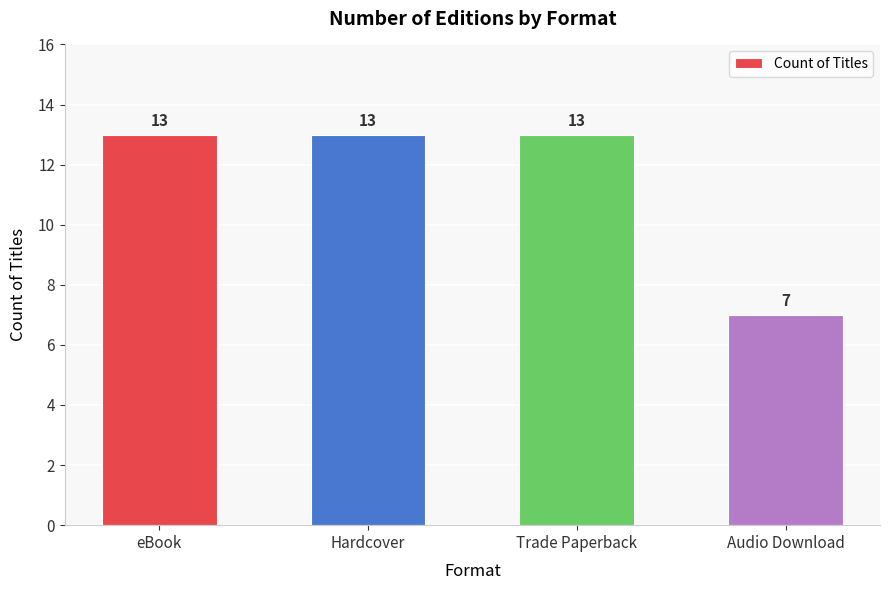

What is the label of the 4th bar from the right?

eBook